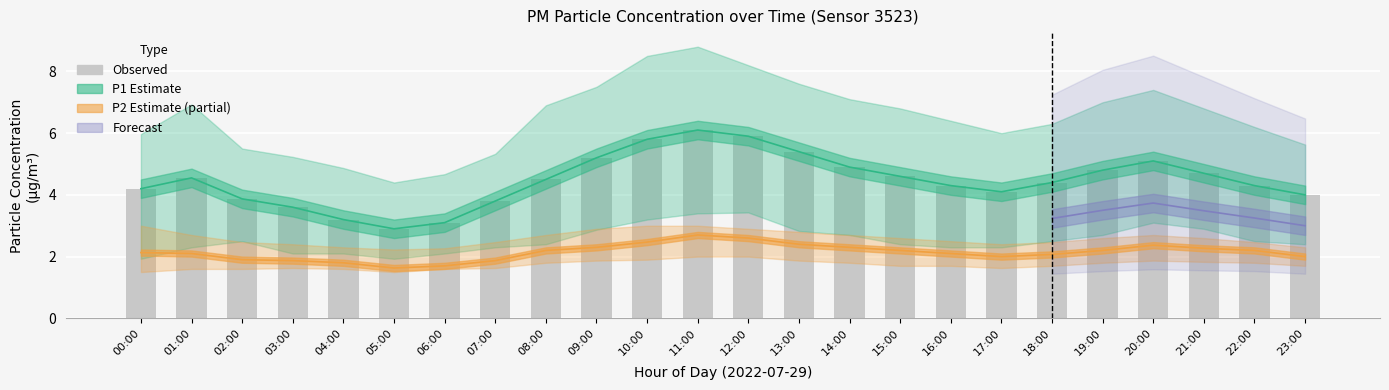

True or false: Observed (P1 raw) has a value of 3.1 at 06:00.

True